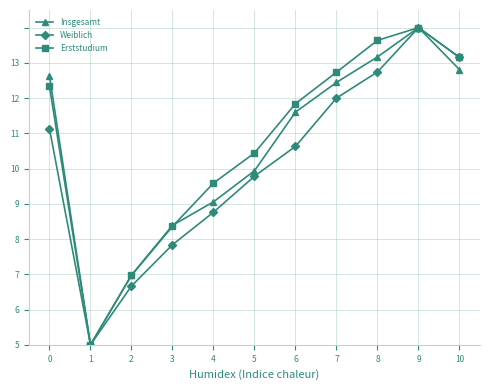

What are all the series names shown in the legend?

Insgesamt, Weiblich, Erststudium